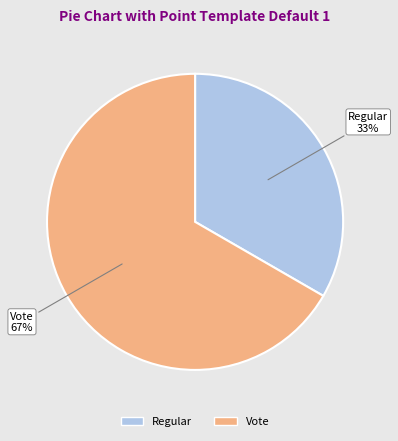

Approximately how many times larger is the value at Regular compared to Vote?

0.5